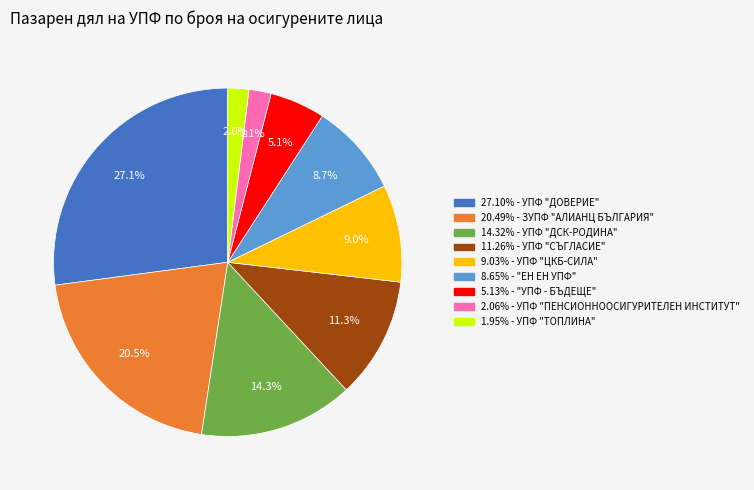

Is there any slice that represents more than half of the pie?

No